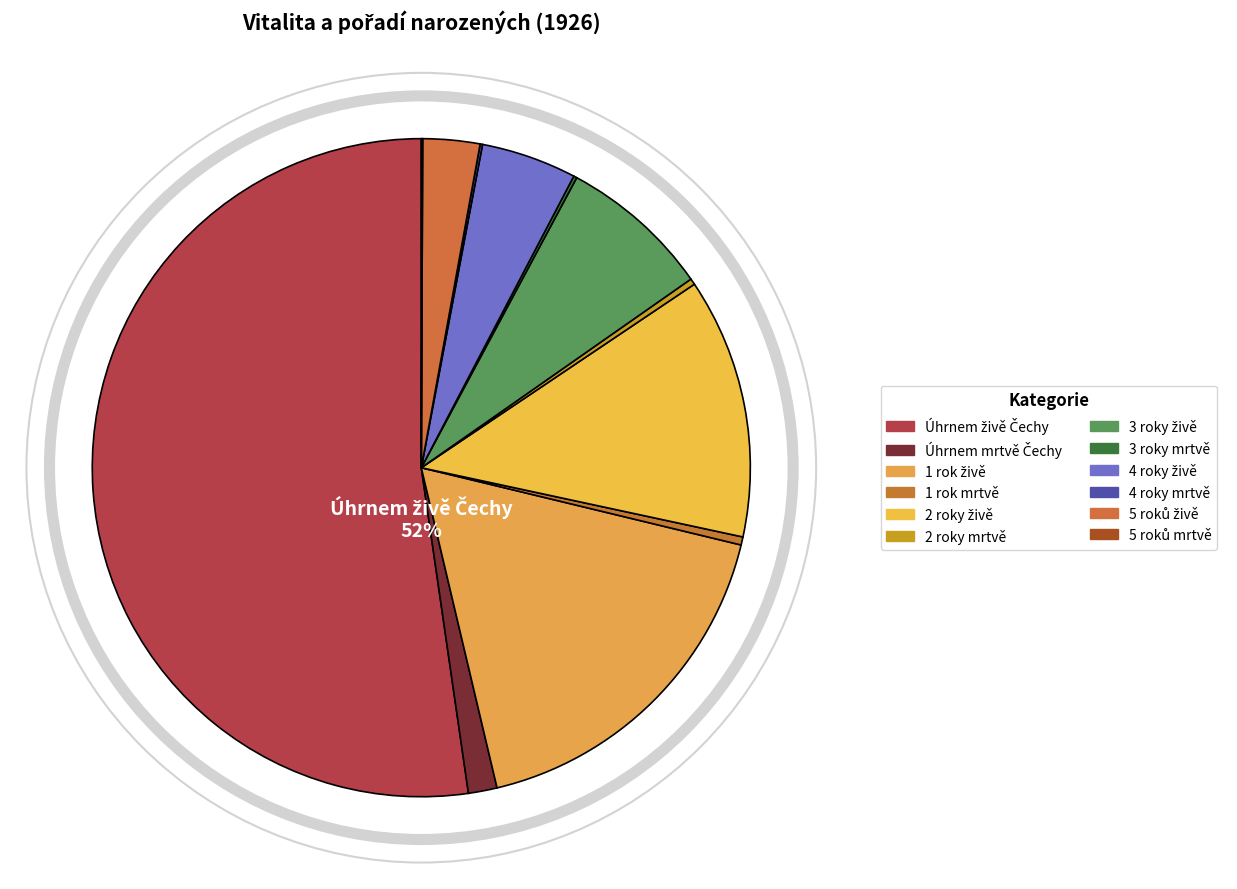

Is there a majority slice in this chart?

Yes